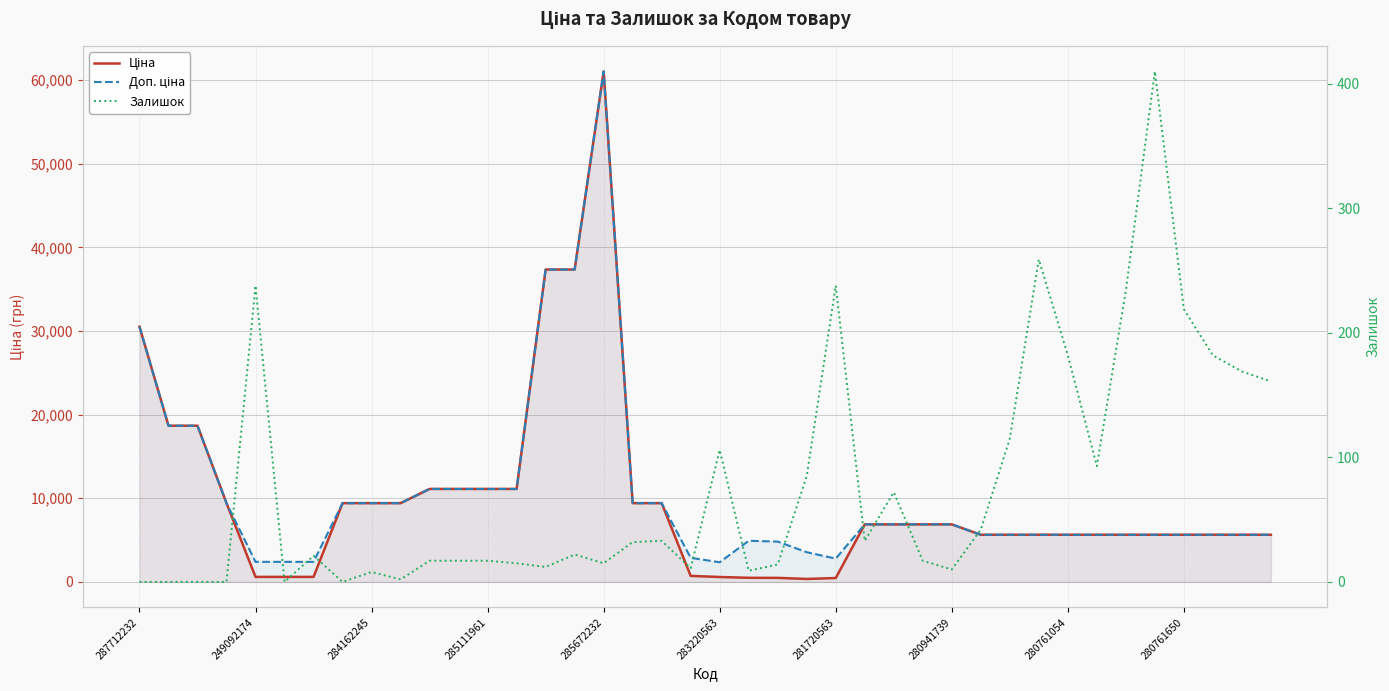

Which category has the lowest value across all series?

287712232